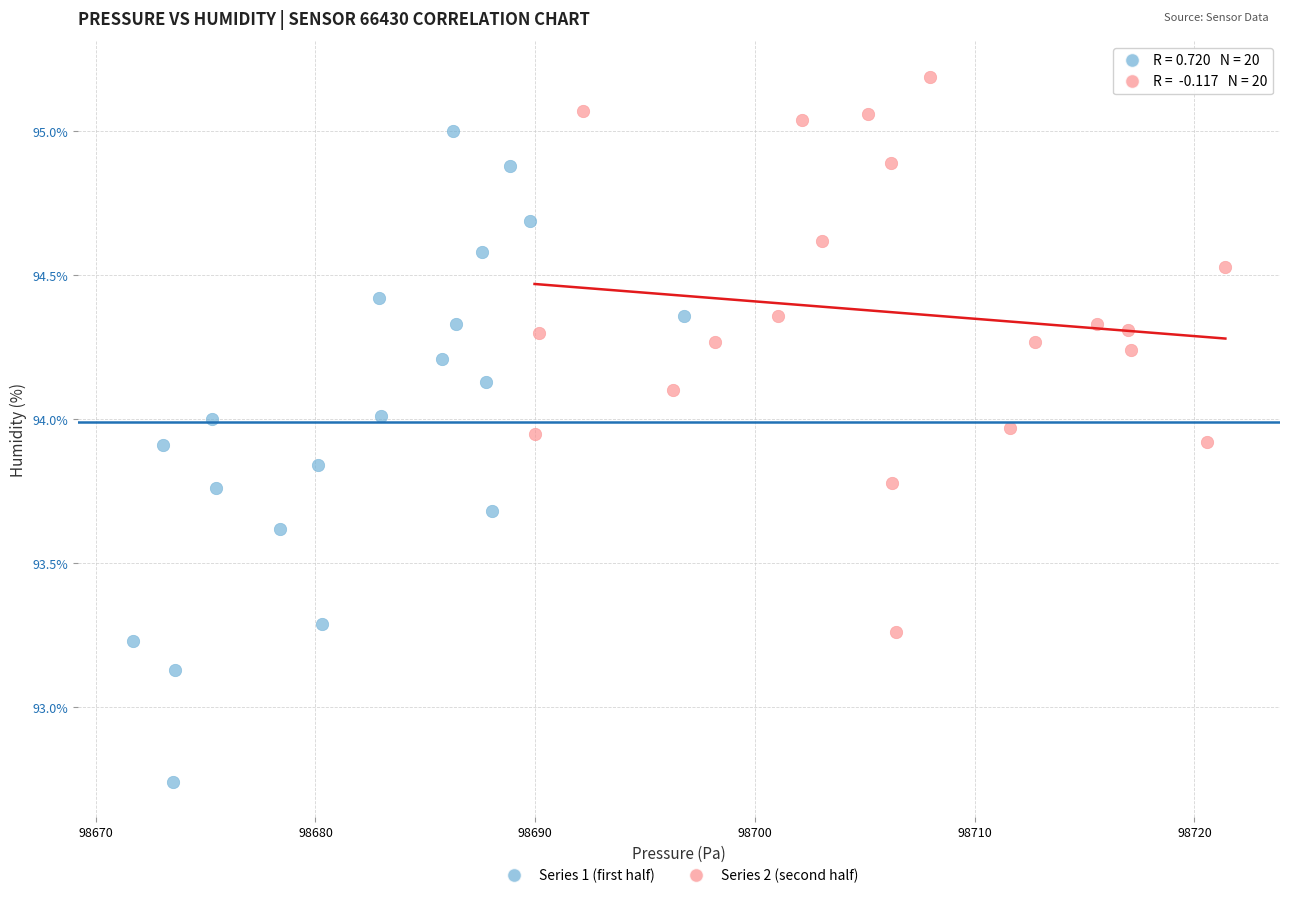

Which series reaches the minimum Y coordinate?

Series 1 (first half)